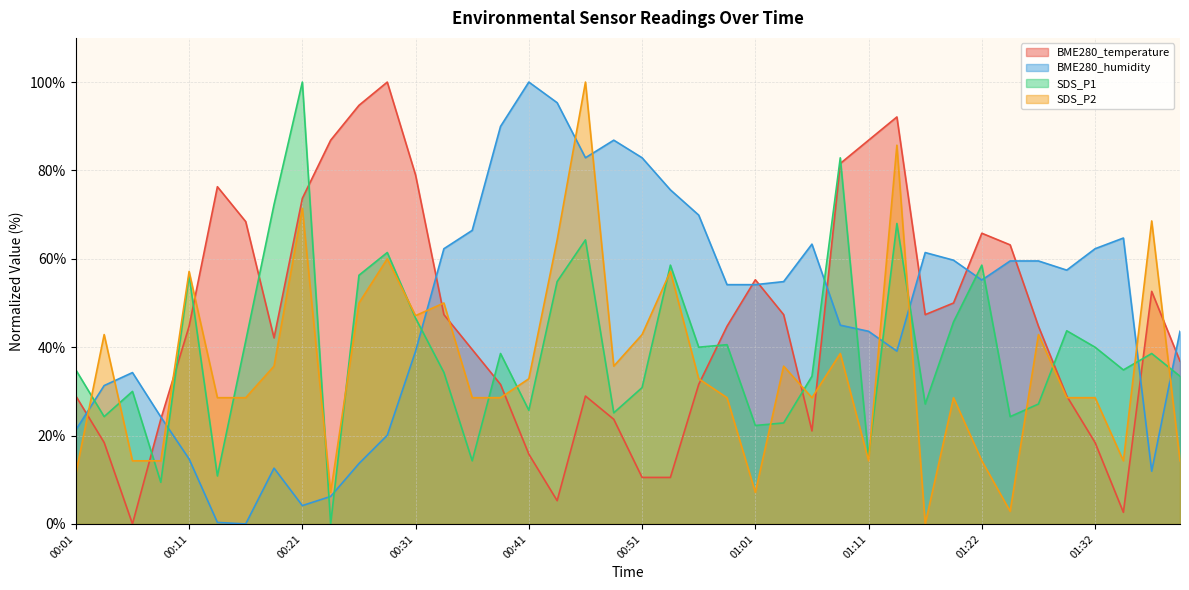

What are all the series names shown in the legend?

BME280_temperature, BME280_humidity, SDS_P1, SDS_P2